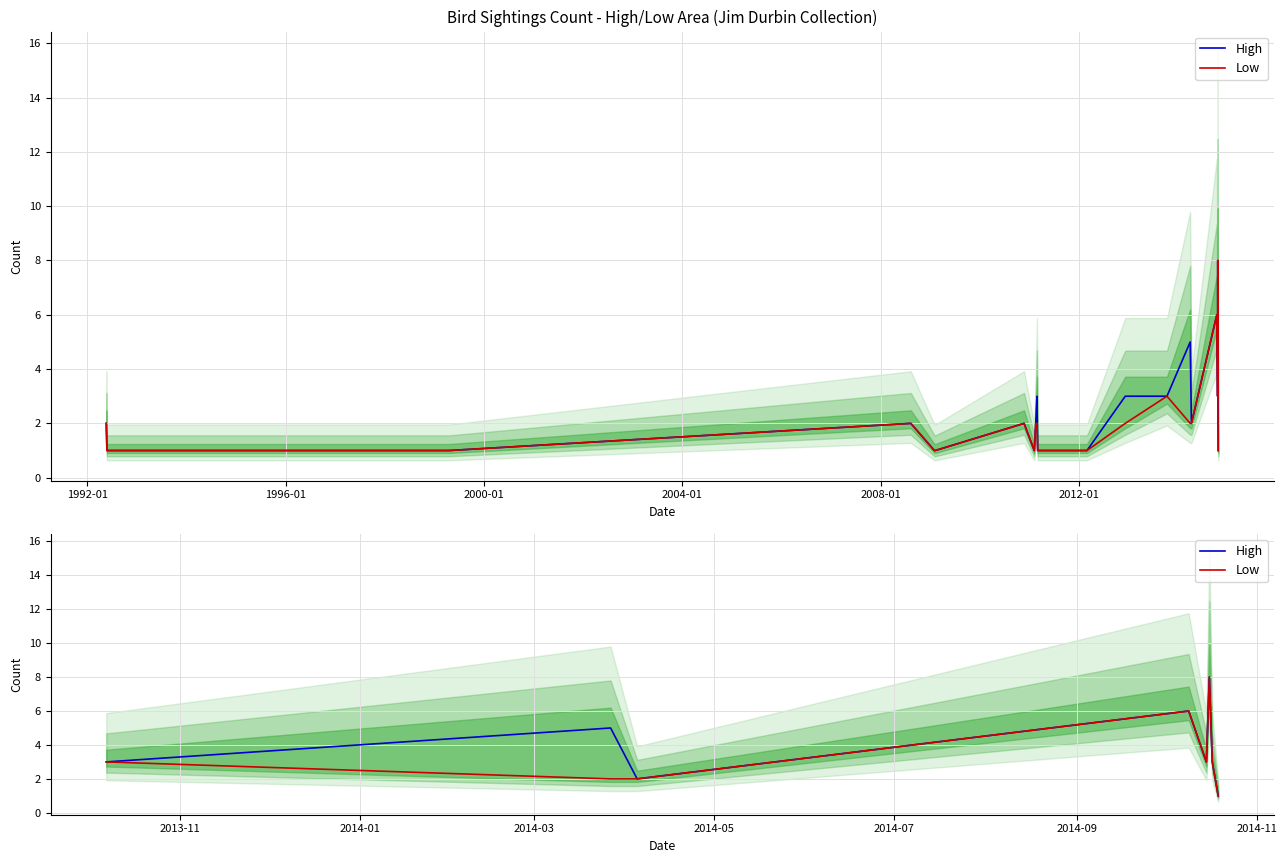

List the series in order of their peak value, highest first.

High, Low